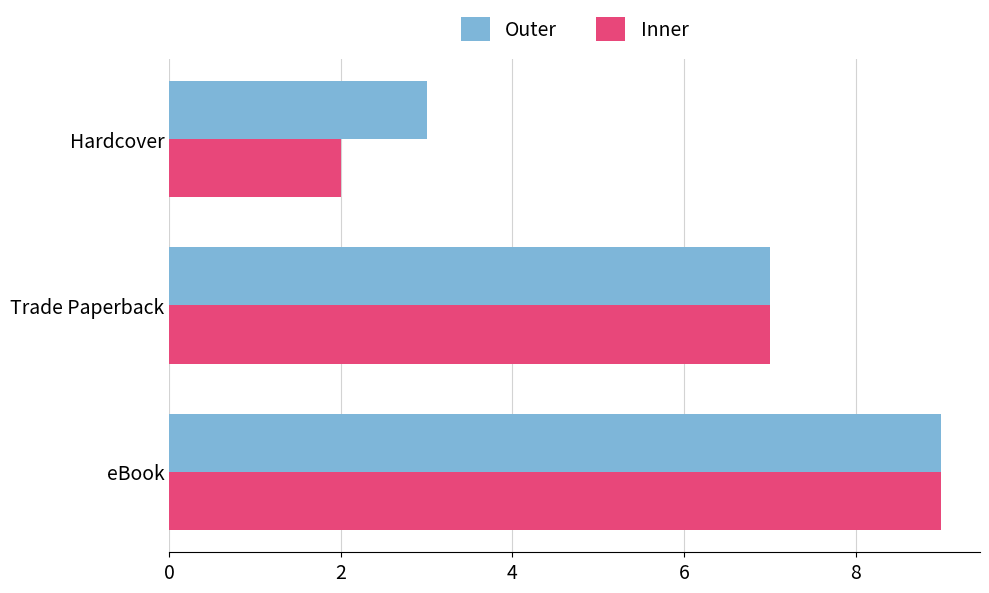

At Hardcover, list the series in order from smallest to largest.

Inner, Outer